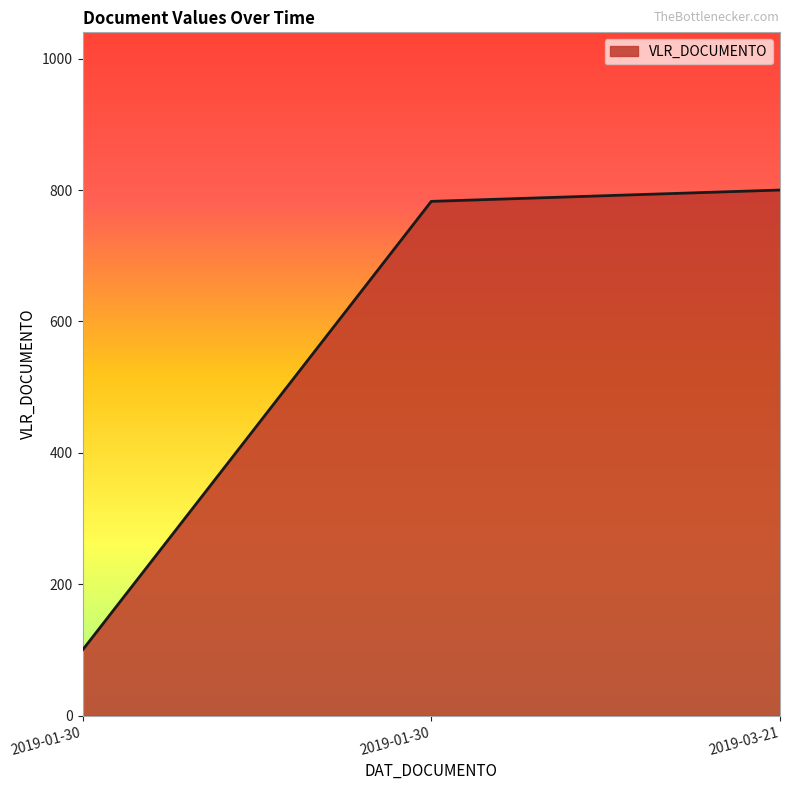

Count the number of data series in this chart.

1